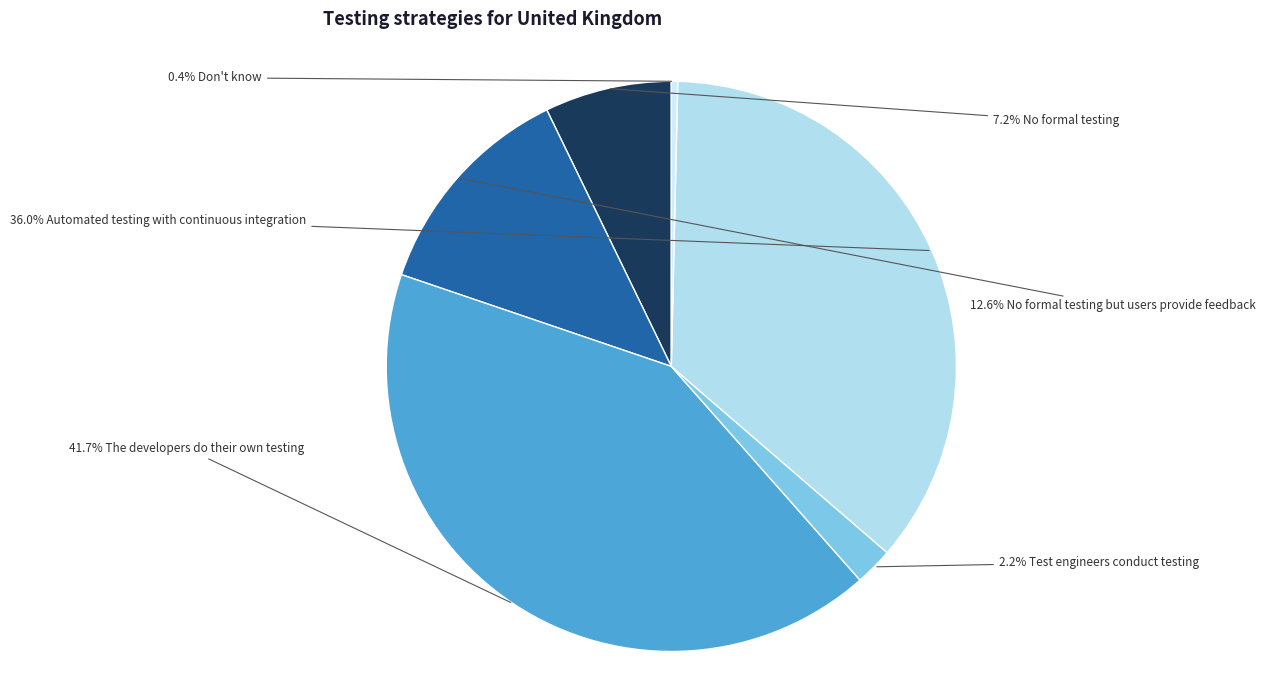

To the nearest percent, what is the difference between the largest and smallest slice percentages?

41%